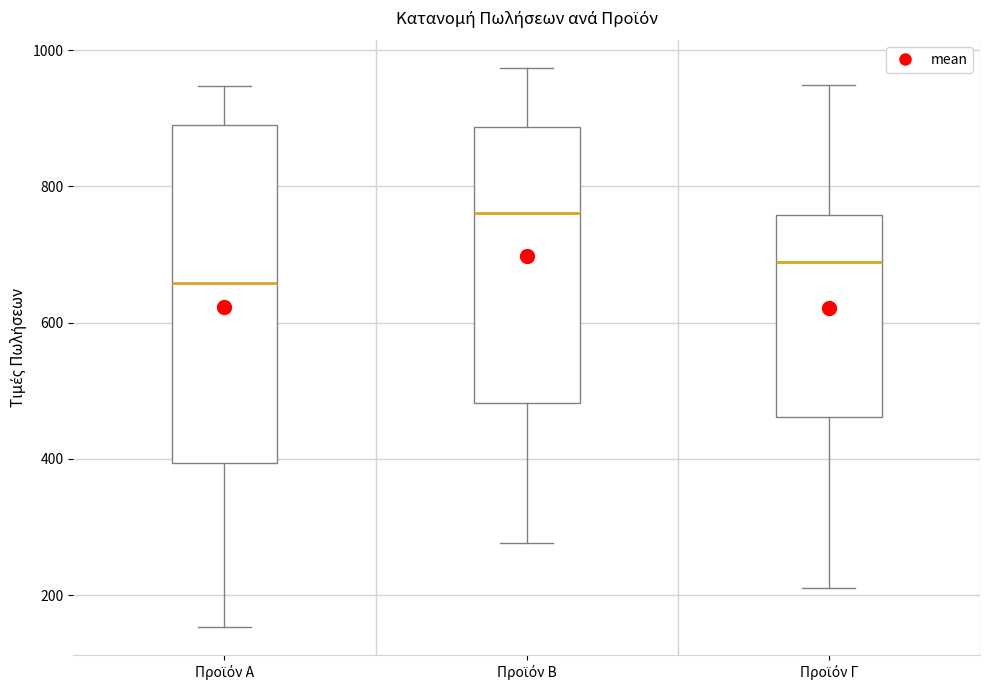

Which box's median line is the lowest?

Προϊόν Α